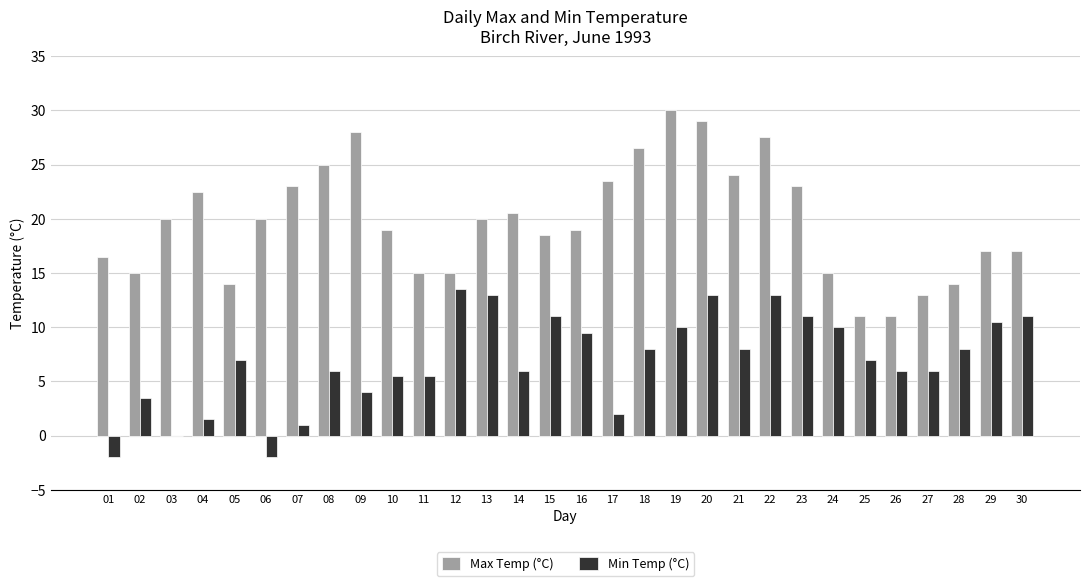

Read the Max Temp (°C) value at 16.

19.0